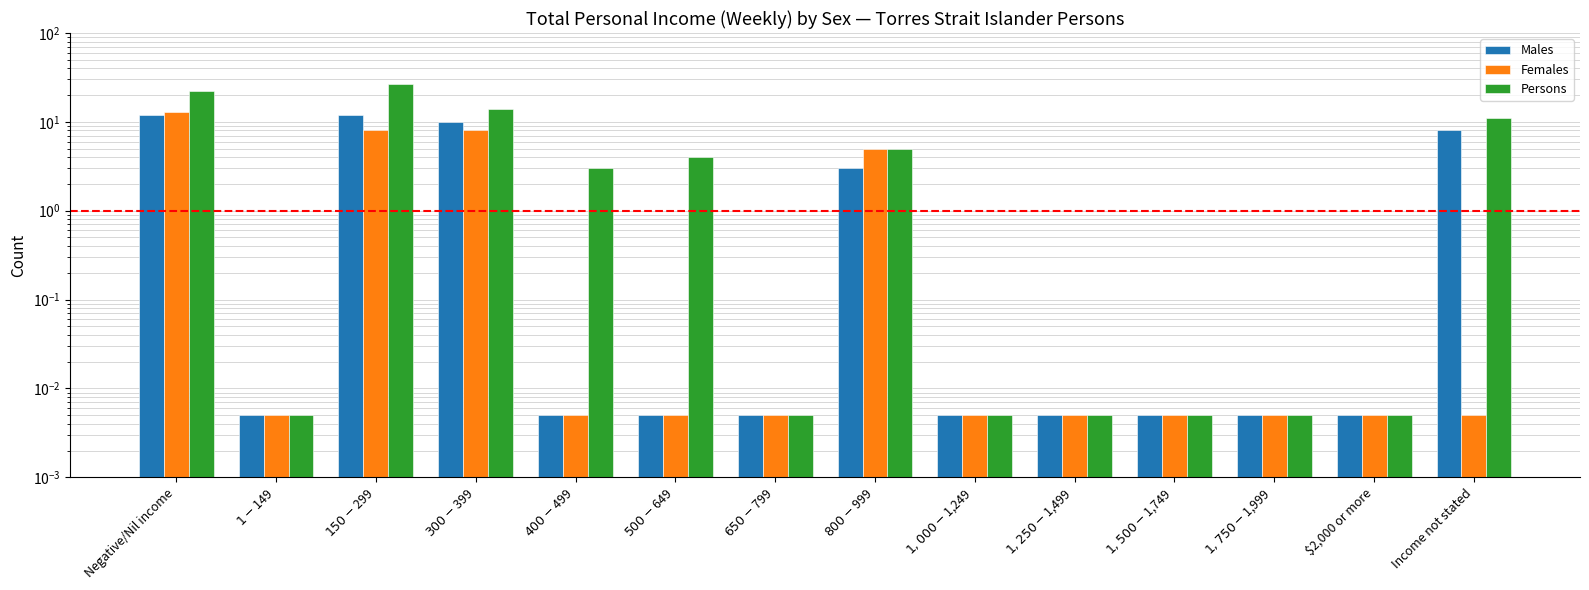

Reading left to right, transcribe all the data shown in this chart.

Males: Negative/Nil income=12.0	$1-$149=0.0	$150-$299=12.0	$300-$399=10.0	$400-$499=0.0	$500-$649=0.0	$650-$799=0.0	$800-$999=3.0	$1,000-$1,249=0.0	$1,250-$1,499=0.0	$1,500-$1,749=0.0	$1,750-$1,999=0.0	$2,000 or more=0.0	Income not stated=8.0
Females: Negative/Nil income=13.0	$1-$149=0.0	$150-$299=8.0	$300-$399=8.0	$400-$499=0.0	$500-$649=0.0	$650-$799=0.0	$800-$999=5.0	$1,000-$1,249=0.0	$1,250-$1,499=0.0	$1,500-$1,749=0.0	$1,750-$1,999=0.0	$2,000 or more=0.0	Income not stated=0.0
Persons: Negative/Nil income=22.0	$1-$149=0.0	$150-$299=27.0	$300-$399=14.0	$400-$499=3.0	$500-$649=4.0	$650-$799=0.0	$800-$999=5.0	$1,000-$1,249=0.0	$1,250-$1,499=0.0	$1,500-$1,749=0.0	$1,750-$1,999=0.0	$2,000 or more=0.0	Income not stated=11.0